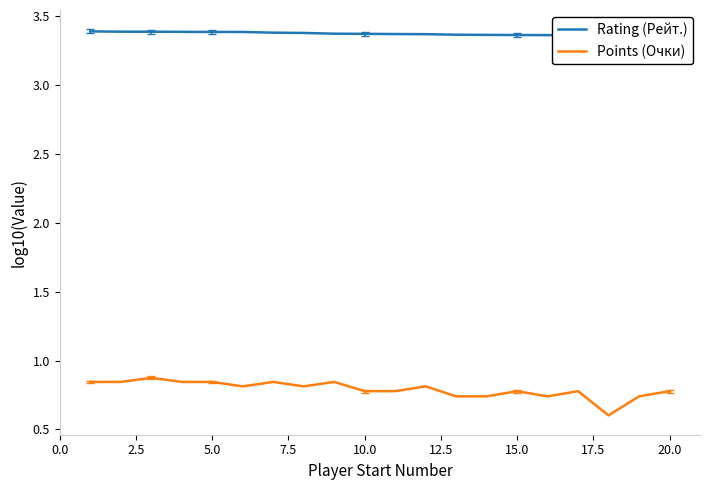

Which series has the widest spread of values?

Points (Очки)